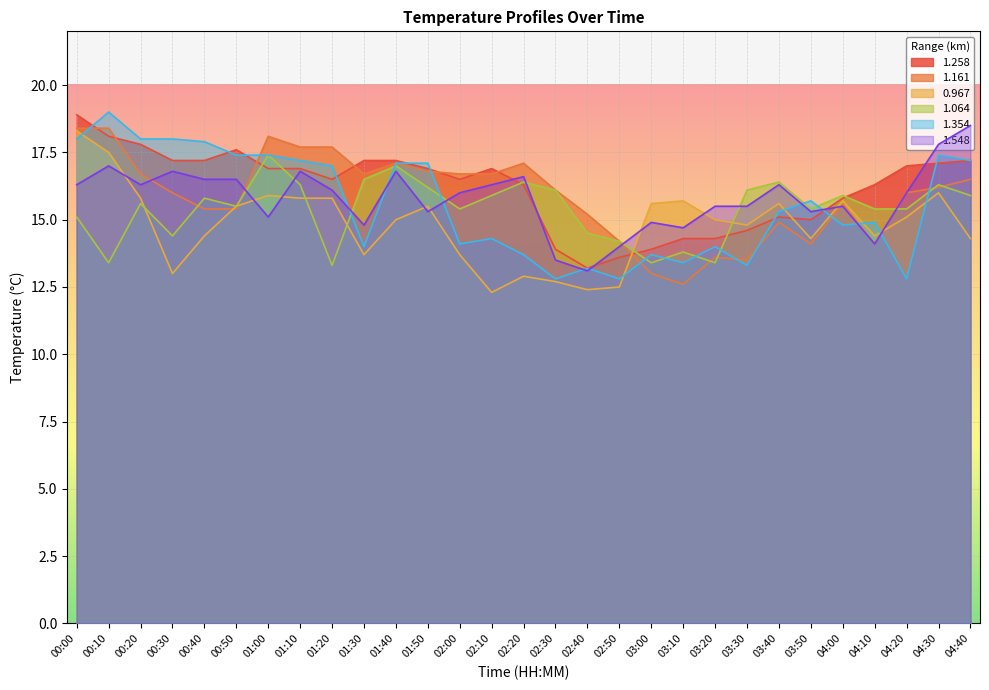

Reading right to left, extract all data points from this chart.

1.258: 17.2	17.1	17.0	16.3	15.8	15.0	15.1	14.6	14.3	14.3	13.9	13.6	13.2	13.9	16.3	16.9	16.5	16.9	17.2	17.2	16.5	16.9	16.9	17.6	17.2	17.2	17.8	18.1	18.9
1.161: 16.5	16.2	16.0	14.1	15.6	14.1	14.9	13.5	13.6	12.6	13.0	14.2	15.2	16.1	17.1	16.7	16.7	16.8	17.1	16.7	17.7	17.7	18.1	15.4	15.4	16.0	16.7	18.4	18.4
0.967: 14.3	16.0	15.1	14.4	15.7	14.3	15.6	14.8	15.0	15.7	15.6	12.5	12.4	12.7	12.9	12.3	13.7	15.5	15.0	13.7	15.8	15.8	15.9	15.5	14.4	13.0	15.8	17.5	18.3
1.064: 15.9	16.3	15.4	15.4	15.9	15.4	16.4	16.1	13.4	13.8	13.4	14.2	14.5	16.1	16.4	15.9	15.4	16.2	17.0	16.5	13.3	16.3	17.4	15.5	15.8	14.4	15.6	13.4	15.1
1.354: 17.2	17.4	12.8	14.9	14.8	15.7	15.3	13.3	14.0	13.4	13.7	12.8	13.2	12.8	13.7	14.3	14.1	17.1	17.1	14.0	17.0	17.2	17.4	17.4	17.9	18.0	18.0	19.0	18.0
1.548: 18.5	17.8	16.0	14.1	15.5	15.3	16.3	15.5	15.5	14.7	14.9	14.0	13.1	13.5	16.6	16.3	16.0	15.3	16.8	14.8	16.1	16.8	15.1	16.5	16.5	16.8	16.3	17.0	16.3